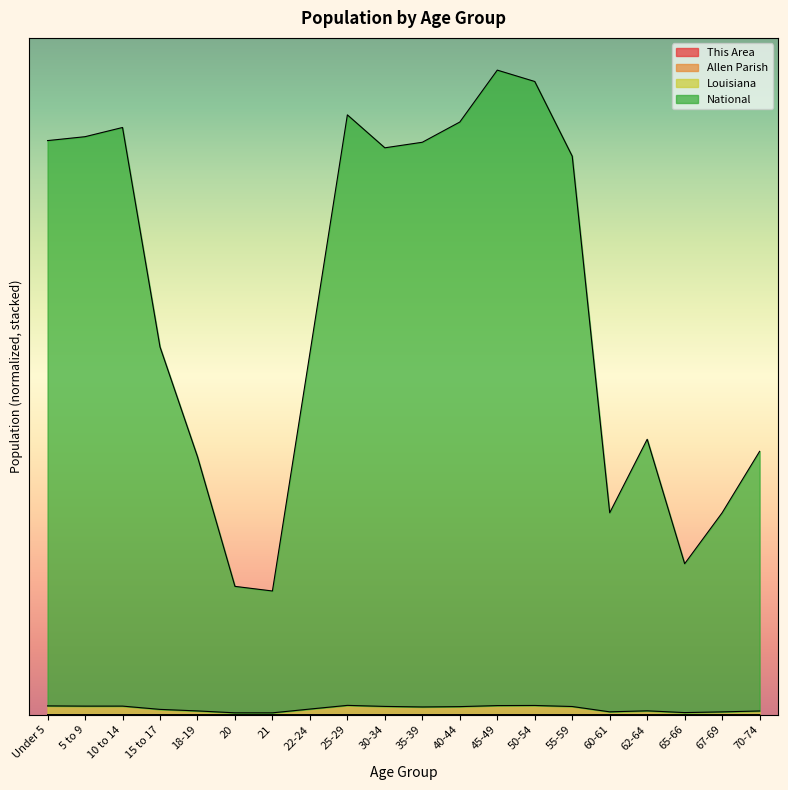

The Allen Parish series shows 0.0 at 40-44. True or false?

True